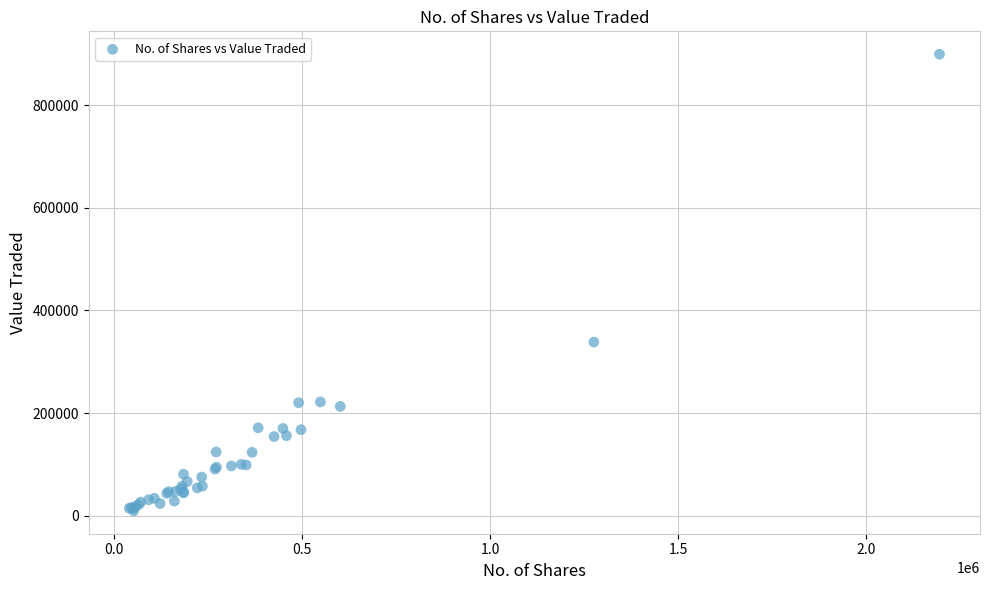

What Y value in the scatter plot is closest to 454324?

338264